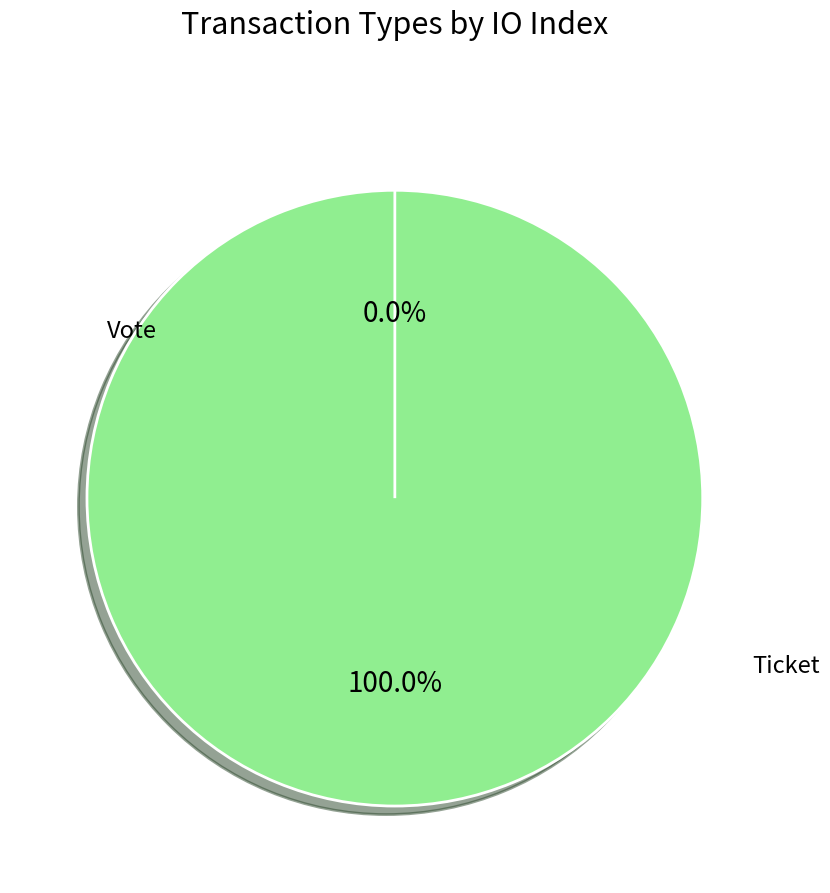

The Vote slice represents 99% of the pie. True or false?

False